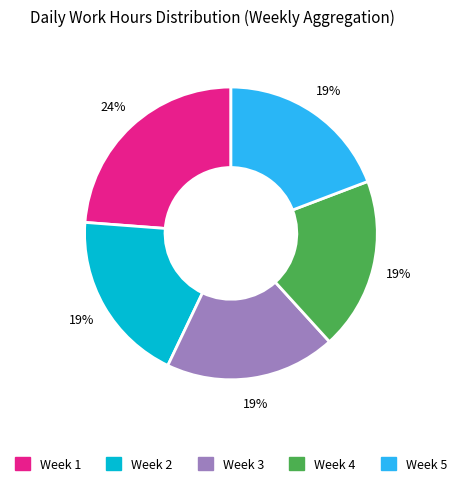

To the nearest percent, what is the difference between the largest and smallest slice percentages?

5%